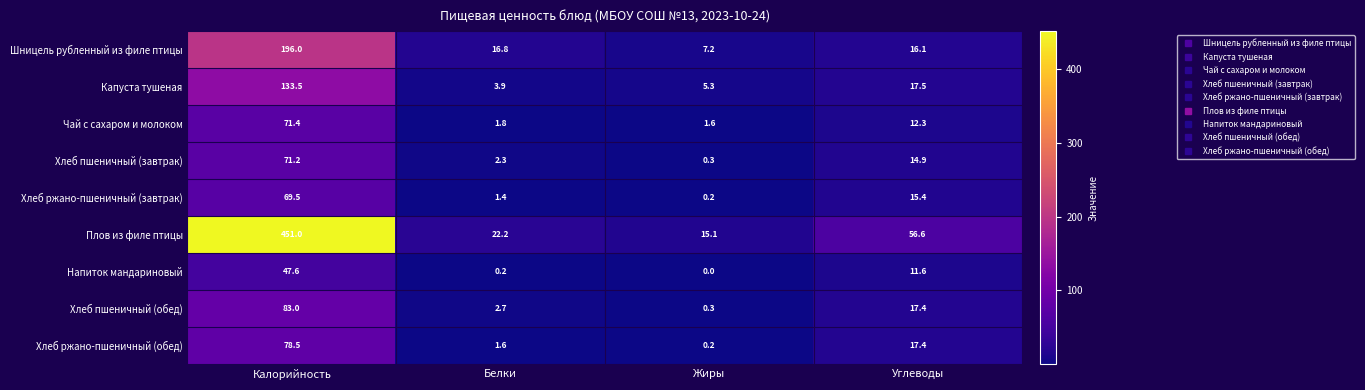

What is the total value across all series at Калорийность?

1201.7